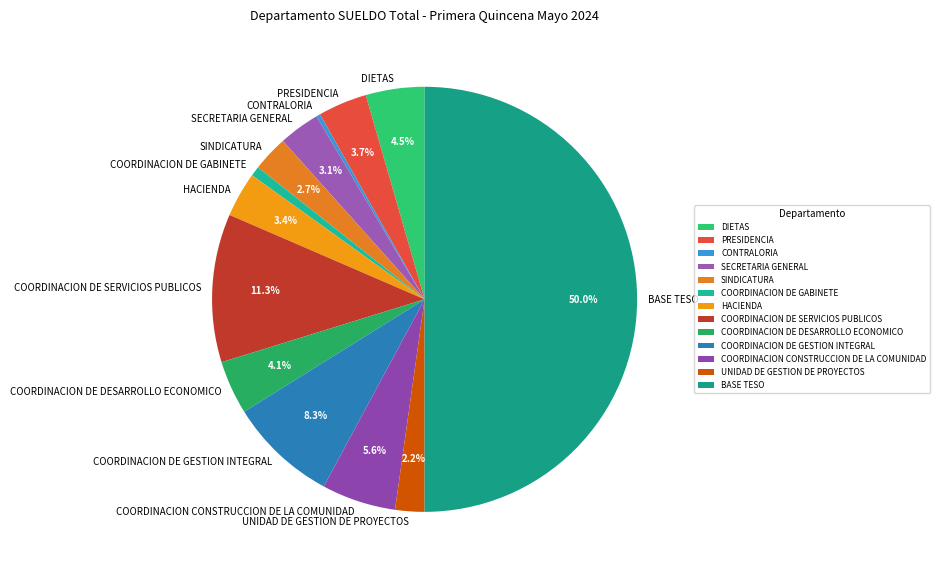

To the nearest percent, what portion does COORDINACION DE DESARROLLO ECONOMICO represent?

4%